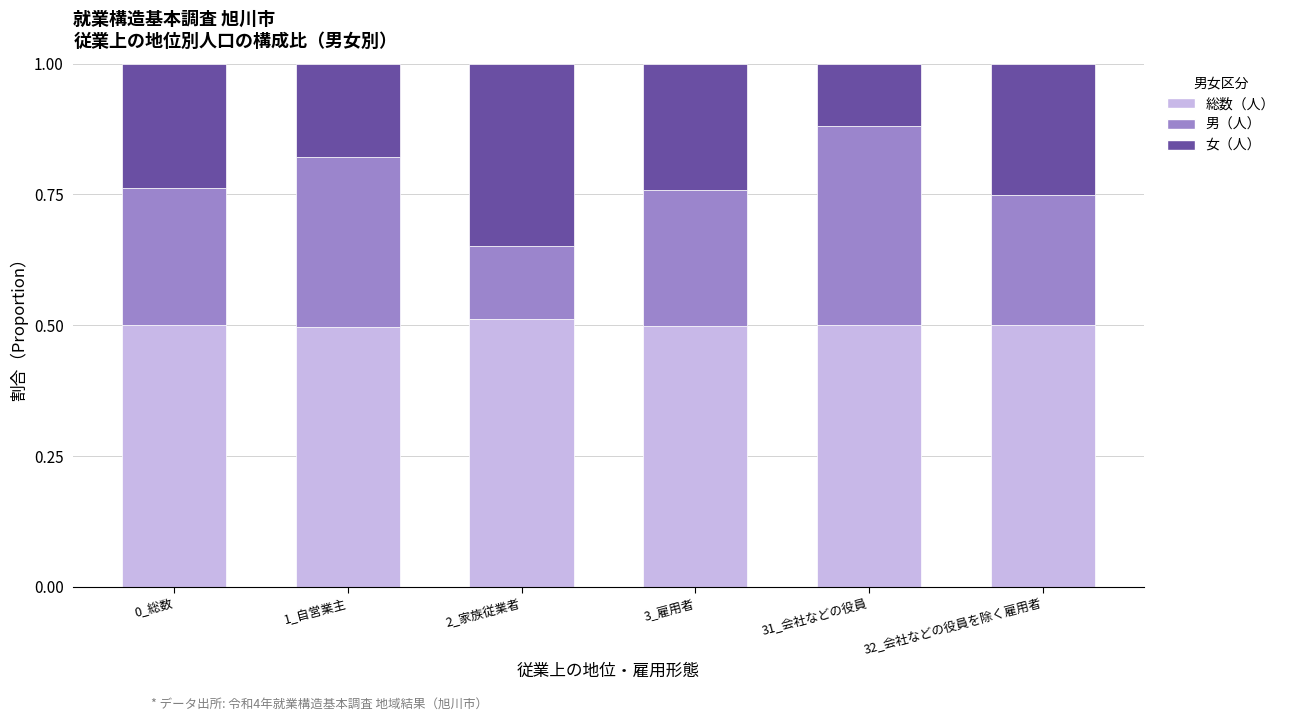

Count the 総数（人） values in the range 0 to 1.

6